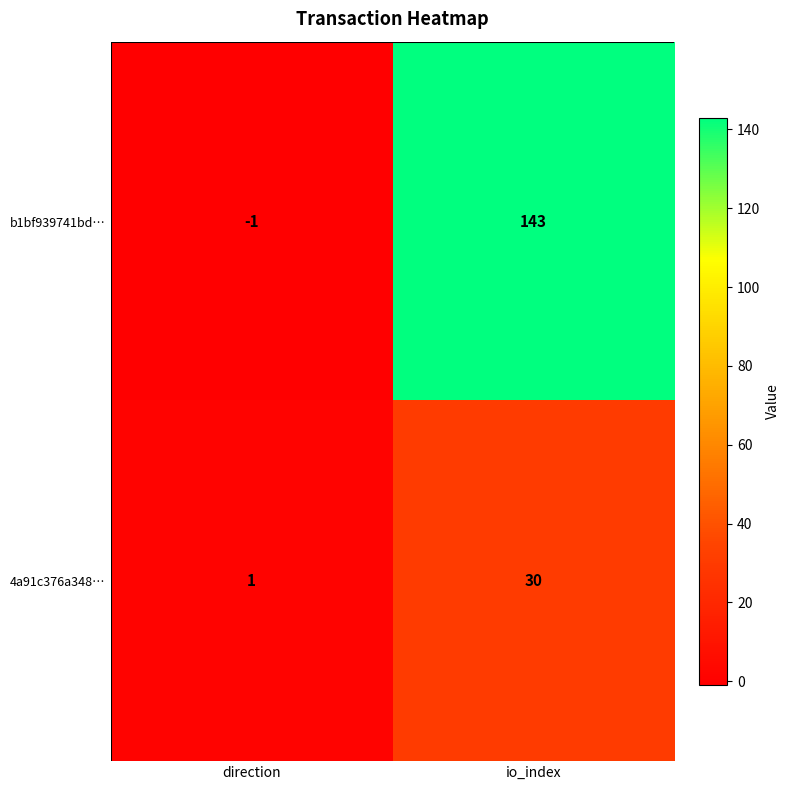

At which category is the sum across all series the highest?

io_index